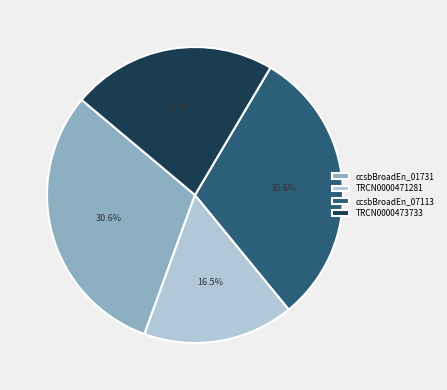

How many segments does this pie chart have?

4